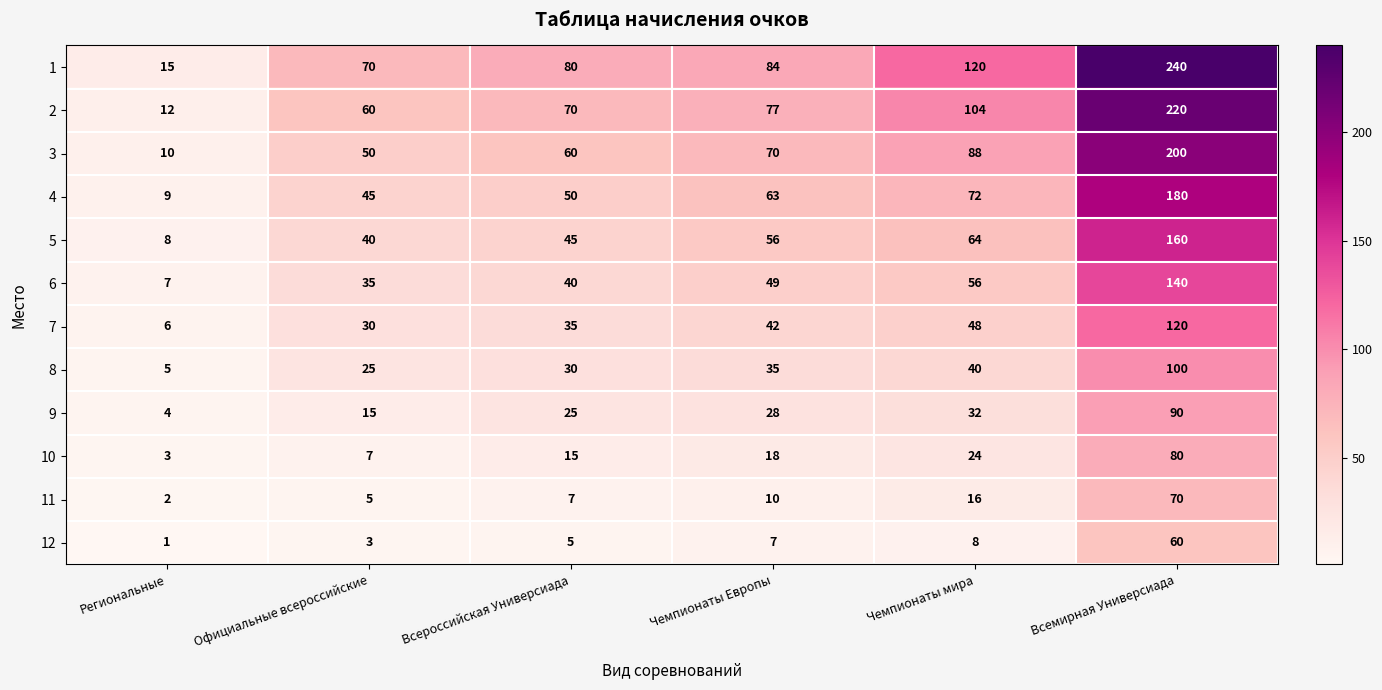

What is the sum of the 6 values at Всемирная Универсиада and Чемпионаты мира?

196